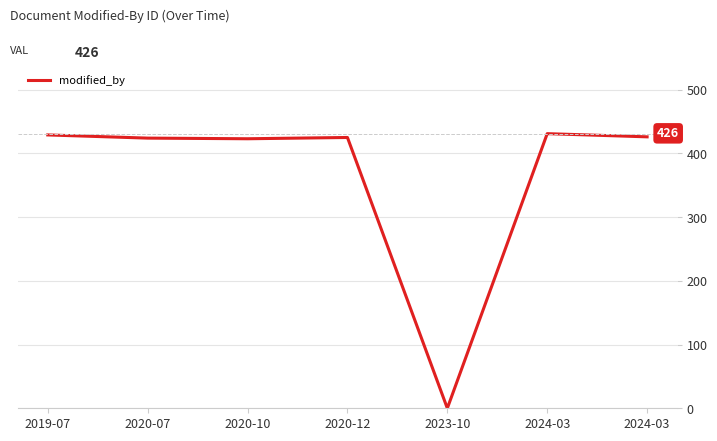

Approximately how many times larger is the value at 2024-03 compared to 2019-07?

1.0